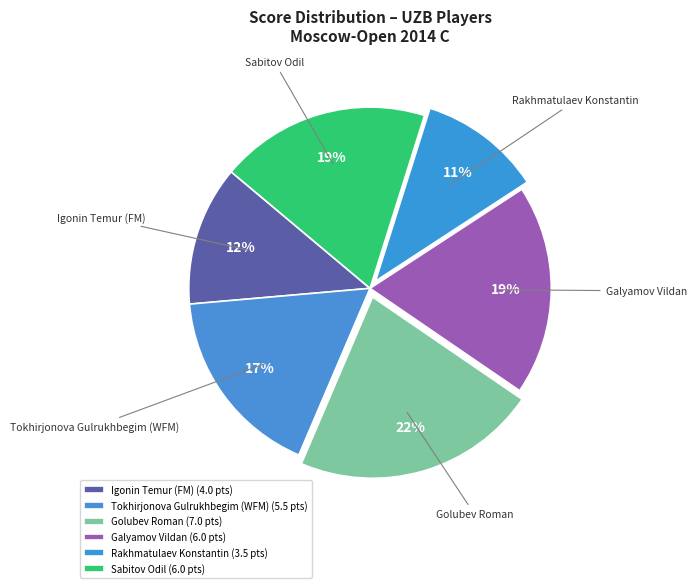

To the nearest percent, what percentage of the pie is Sabitov Odil?

19%